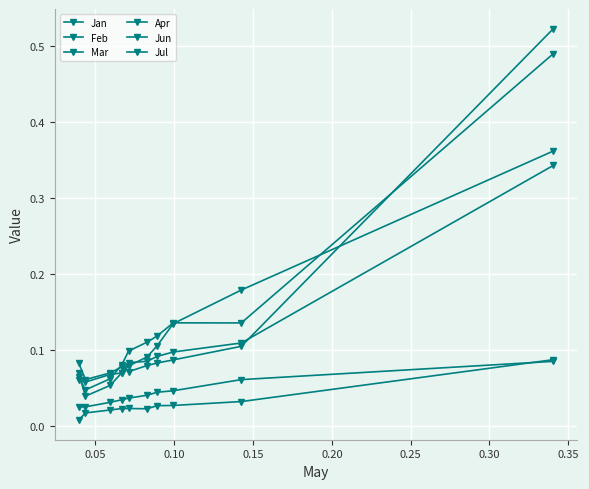

How many interior local valleys does the Feb series have?

1